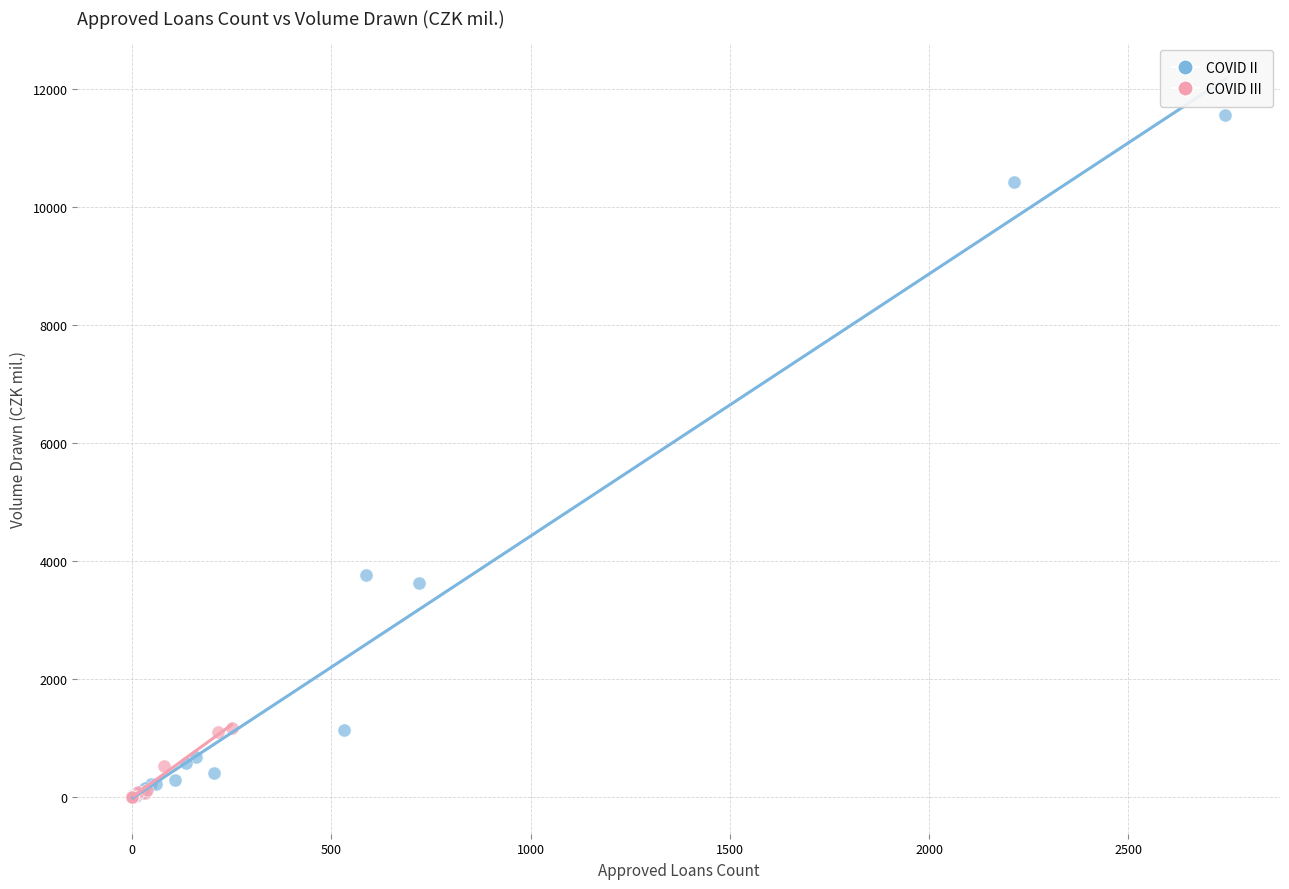

What are all the series names shown in the legend?

COVID II, COVID III